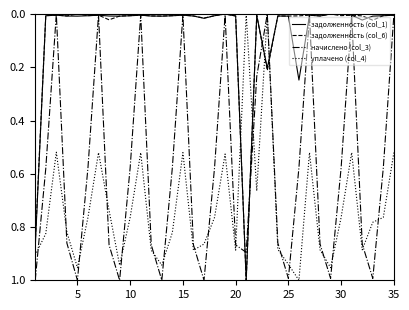

Which series has the largest total across all categories?

уплачено (col_4)